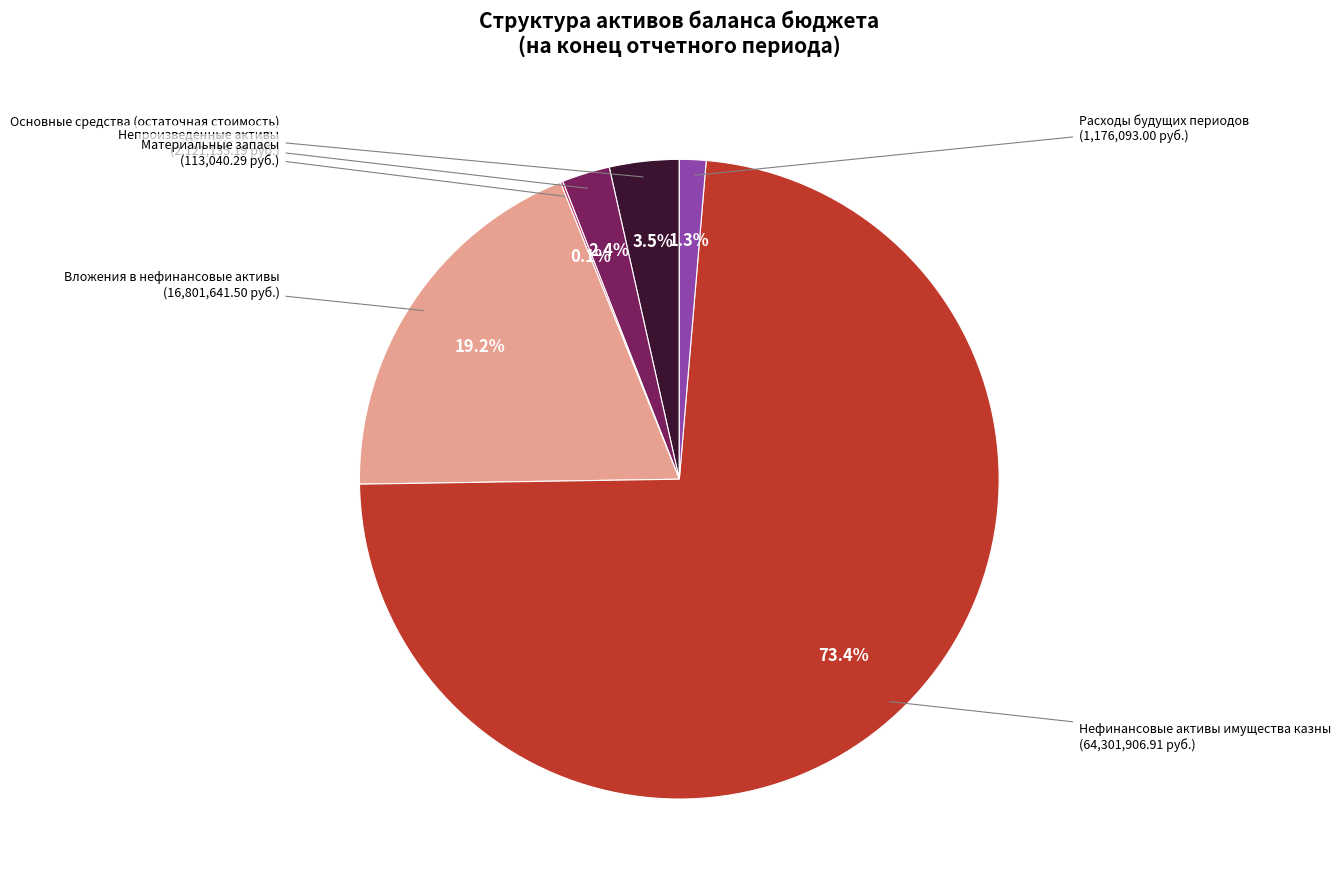

Is there any slice that represents more than half of the pie?

Yes